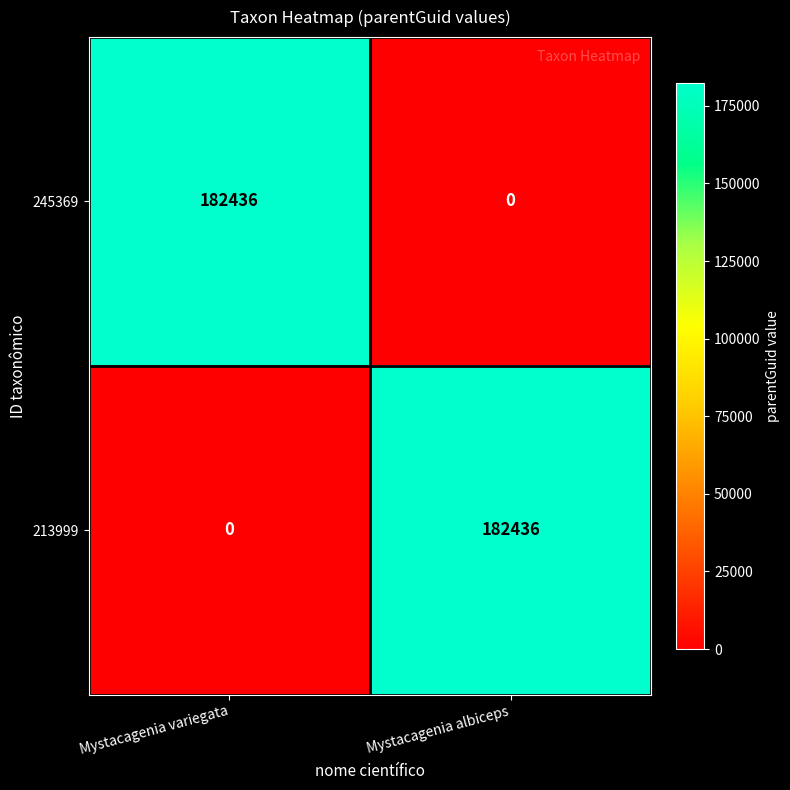

Rank the categories by 245369 value from highest to lowest.

Mystacagenia variegata, Mystacagenia albiceps